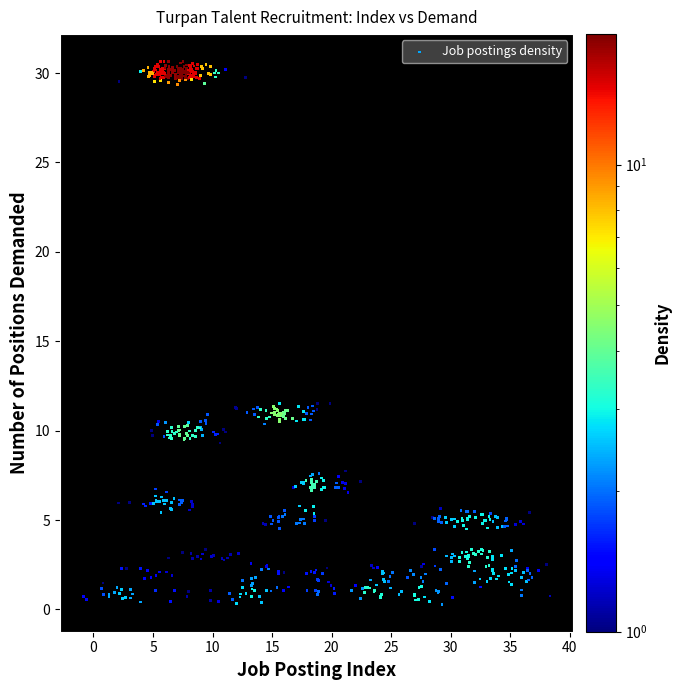

What is the range of Y values (max minus min)?

30.4